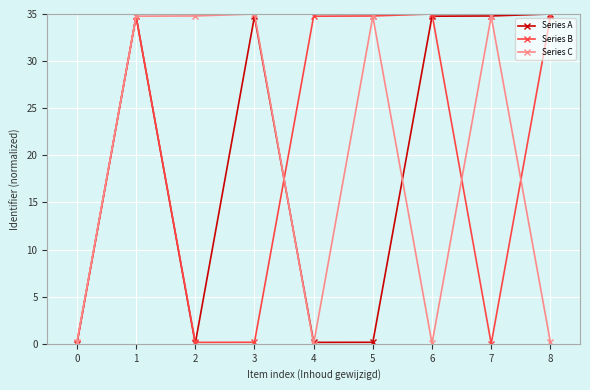

What is the highest value of the Series C series?

35.0